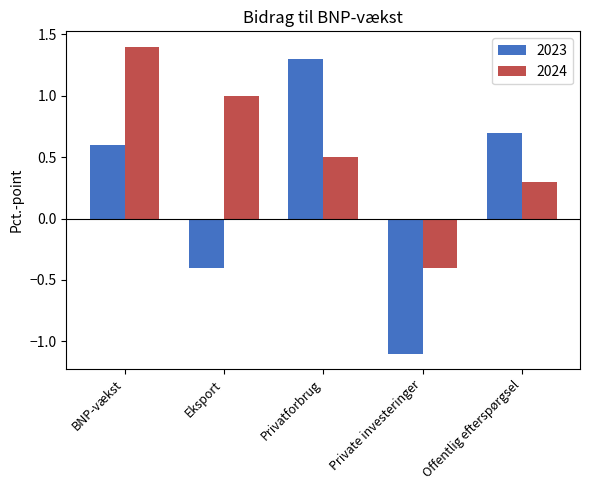

True or false: 2023 has a value of 1.3 at Privatforbrug.

True